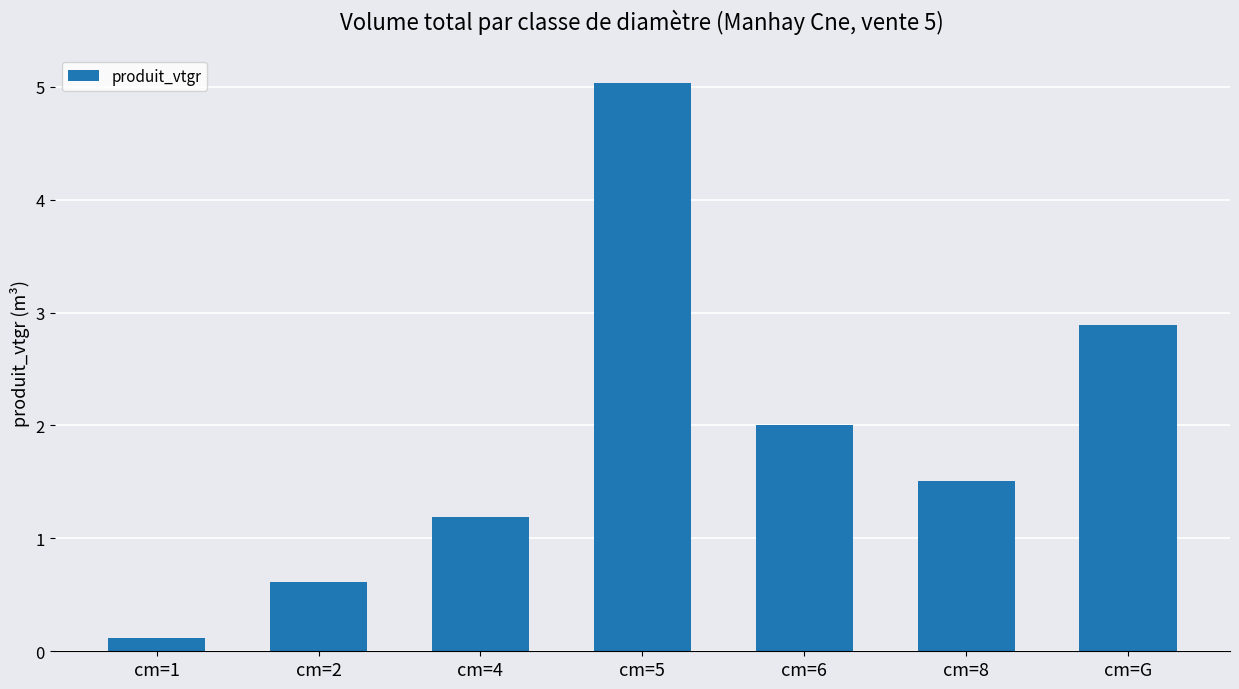

Reading left to right, transcribe all the data shown in this chart.

cm=1=0.1	cm=2=0.6	cm=4=1.2	cm=5=5.0	cm=6=2.0	cm=8=1.5	cm=G=2.9